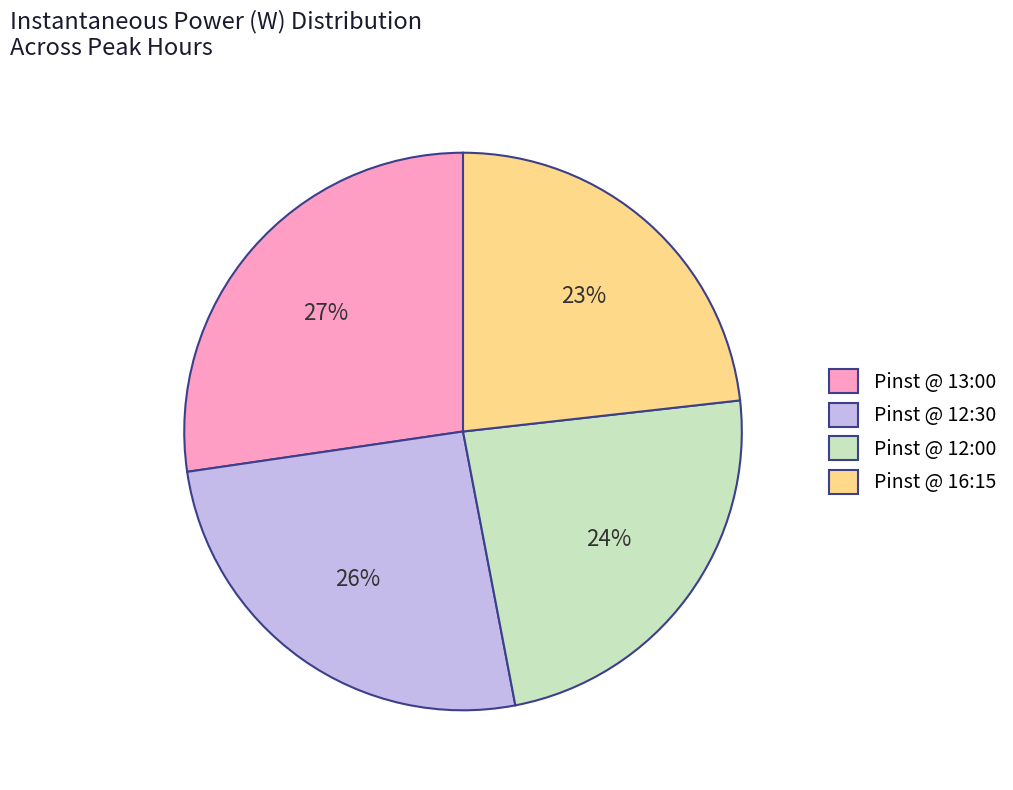

Between Pinst @ 13:00 and Pinst @ 16:15, which is larger?

Pinst @ 13:00